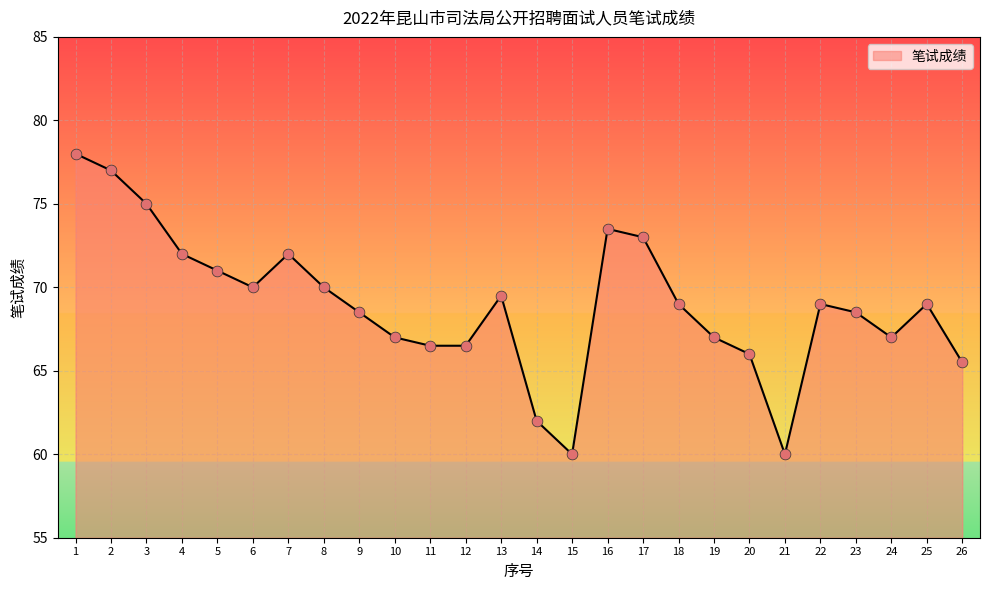

What is the change in value from 1 to 12?

-11.5